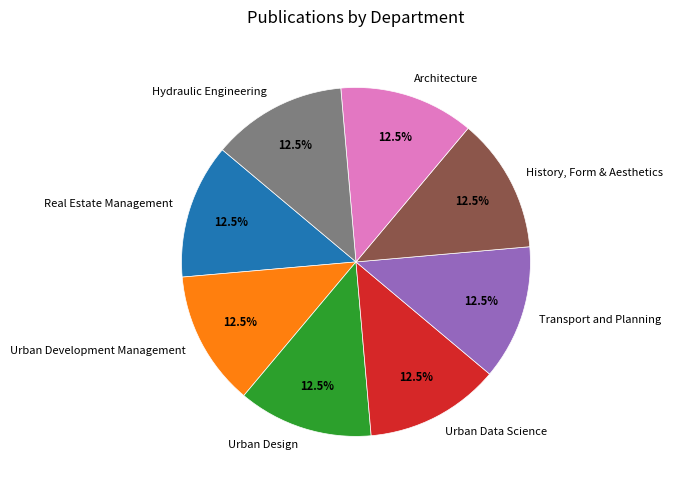

To the nearest percent, what is the combined percentage of History, Form & Aesthetics and Transport and Planning?

25%